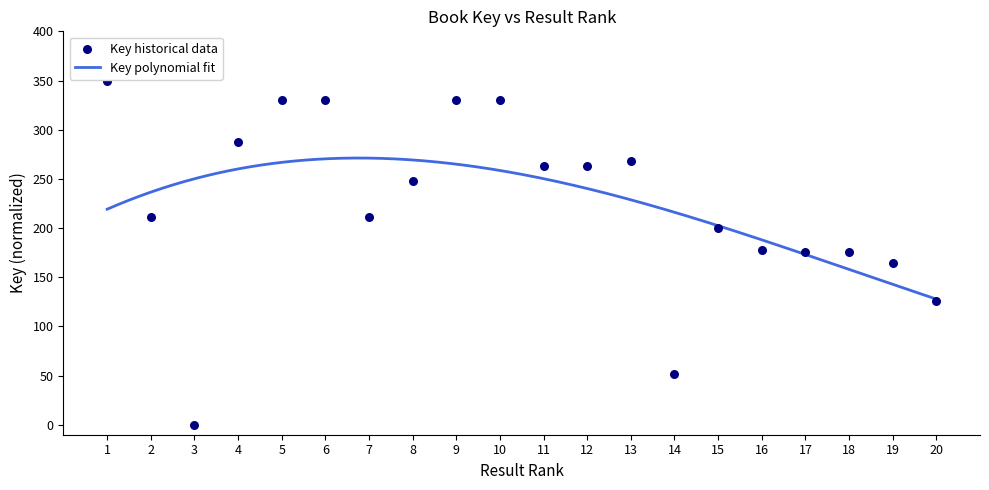

What is the change in value from 5 to 19?

-165.6